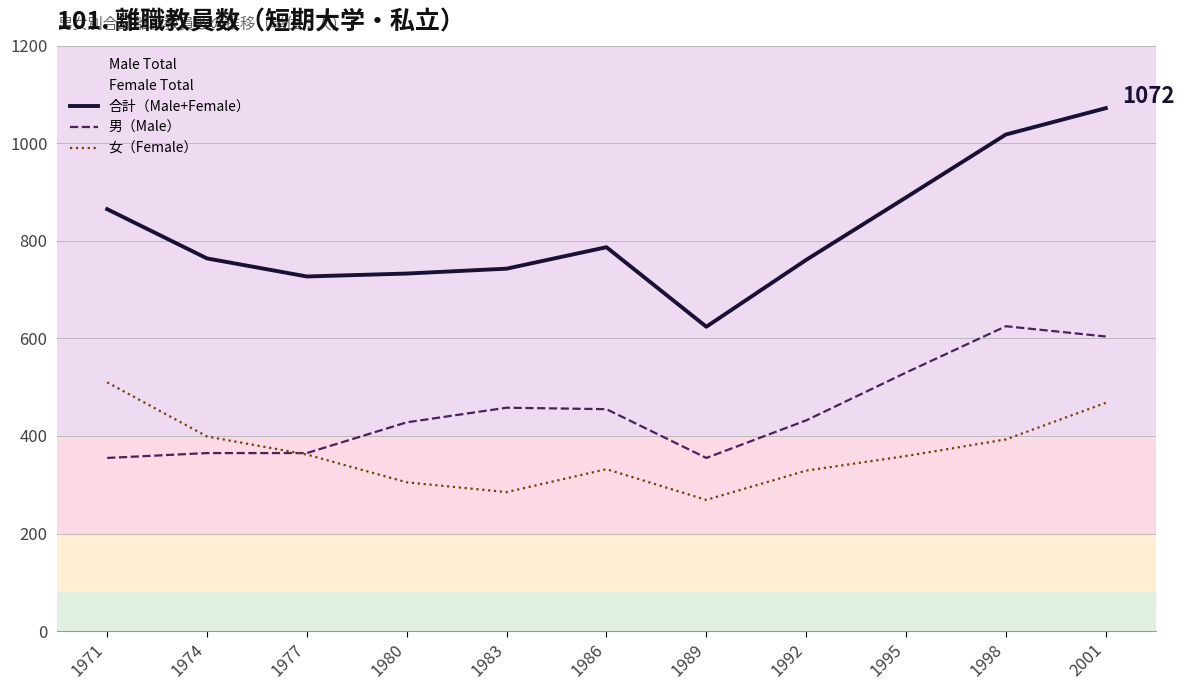

The 女（Female） series shows 510 at 1971. True or false?

True